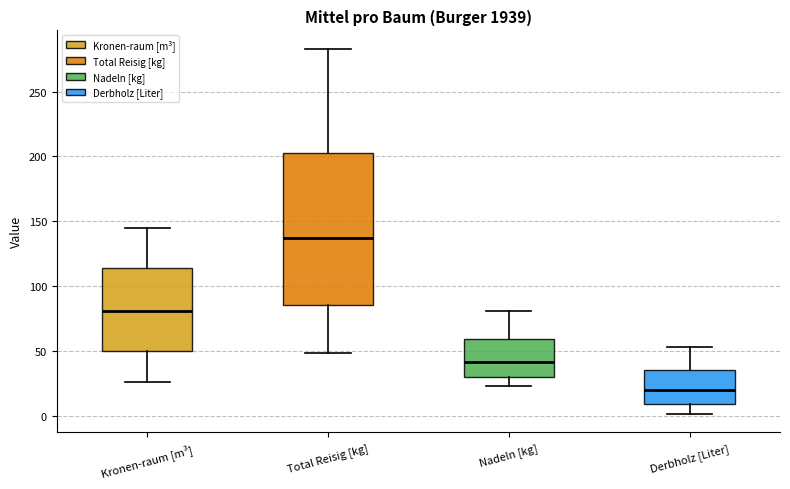

Reading left to right, transcribe this box plot: for each box, give where its median line is, the range the box spans, and where its two whiskers end, as read against the y-axis. The values are not printed on the chart, so give them approximately, as read against the axis.

Kronen-raum [m³]: median 80, box 50 to 115, whiskers 25 to 145
Total Reisig [kg]: median 135, box 85 to 205, whiskers 50 to 285
Nadeln [kg]: median 40, box 30 to 60, whiskers 25 to 80
Derbholz [Liter]: median 20, box 10 to 35, whiskers 0 to 55